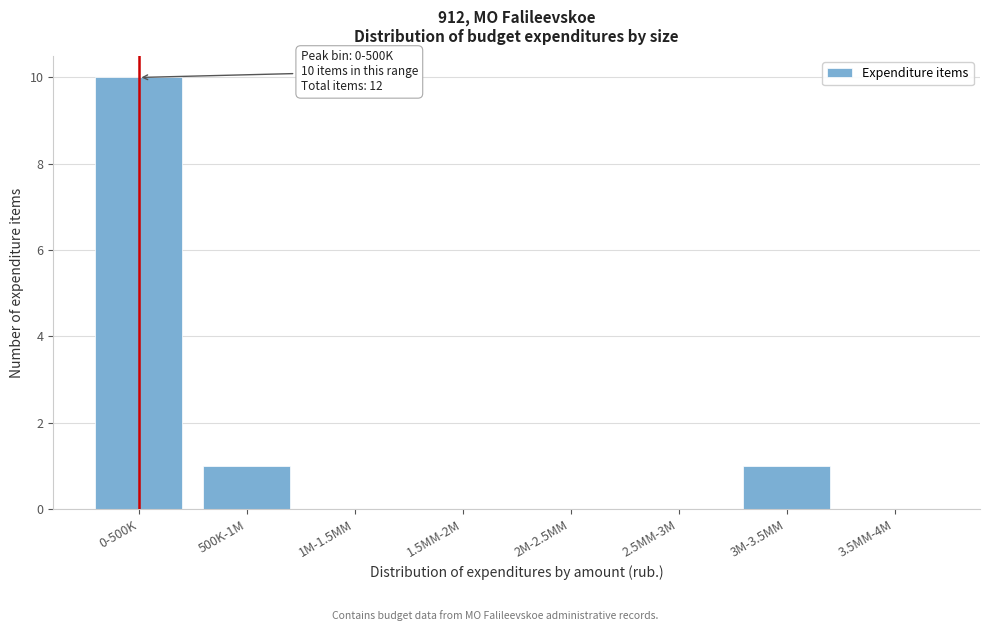

Reading right to left, list all the values displayed in this chart.

3.5MM-4M=0	3M-3.5MM=1	2.5MM-3M=0	2M-2.5MM=0	1.5MM-2M=0	1M-1.5MM=0	500K-1M=1	0-500K=10